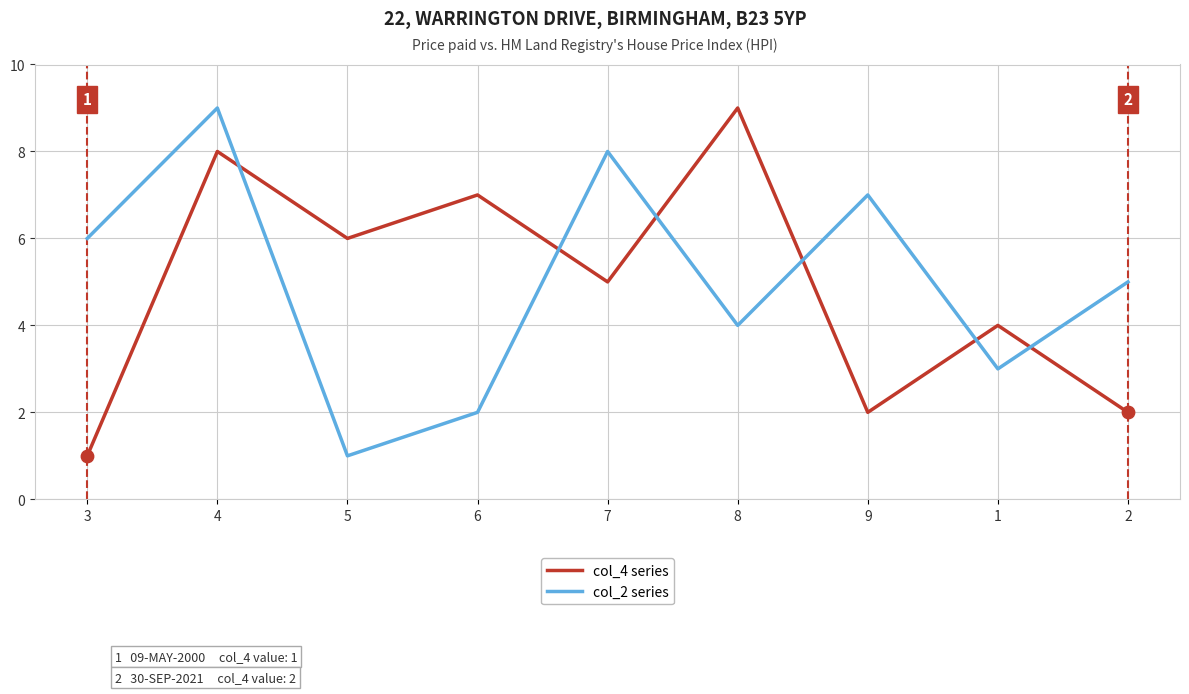

Rank the series at 6 from lowest to highest value.

col_2 series, col_4 series